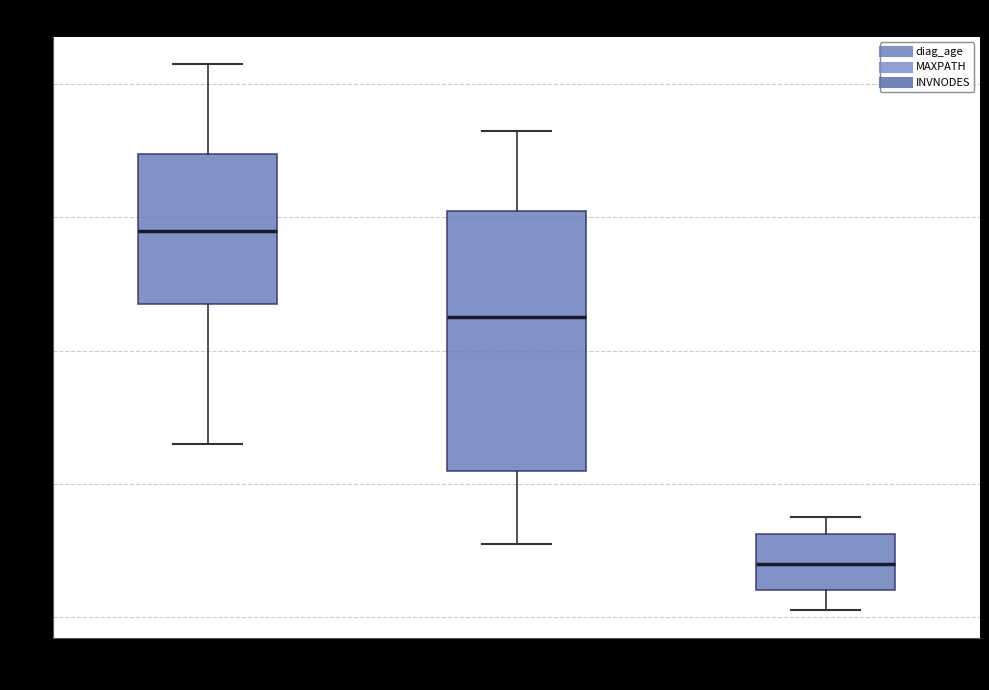

Which box has the highest median line?

diag_age